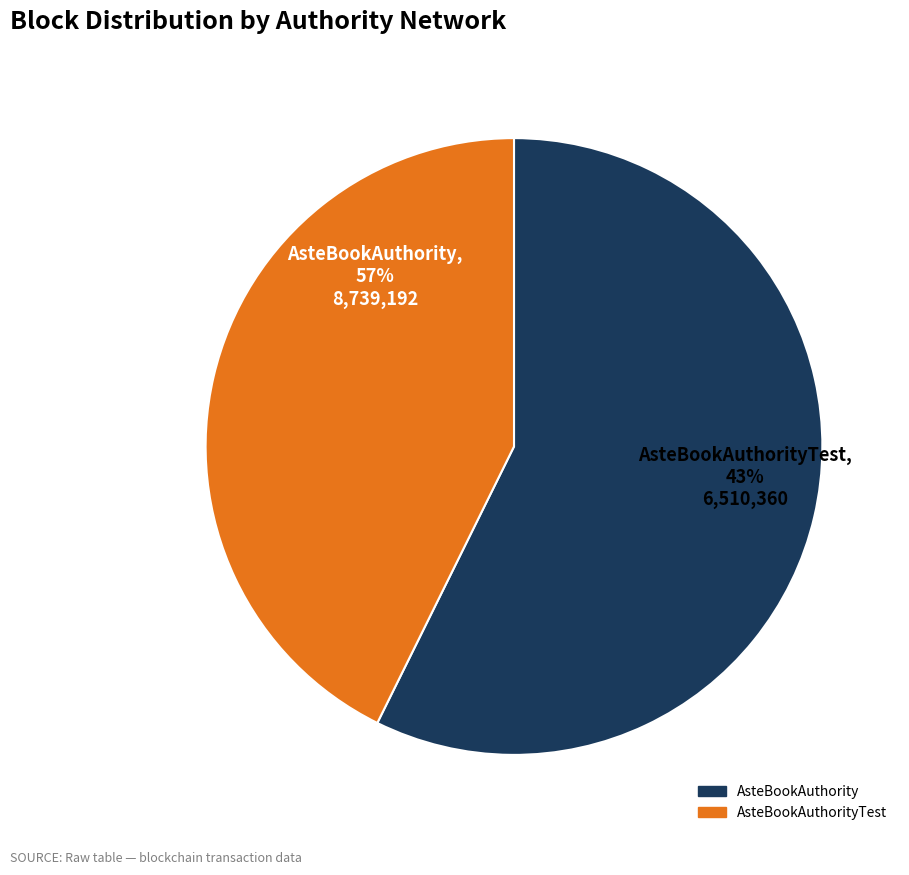

What is the ratio of the value at AsteBookAuthorityTest to the value at AsteBookAuthority?

0.7